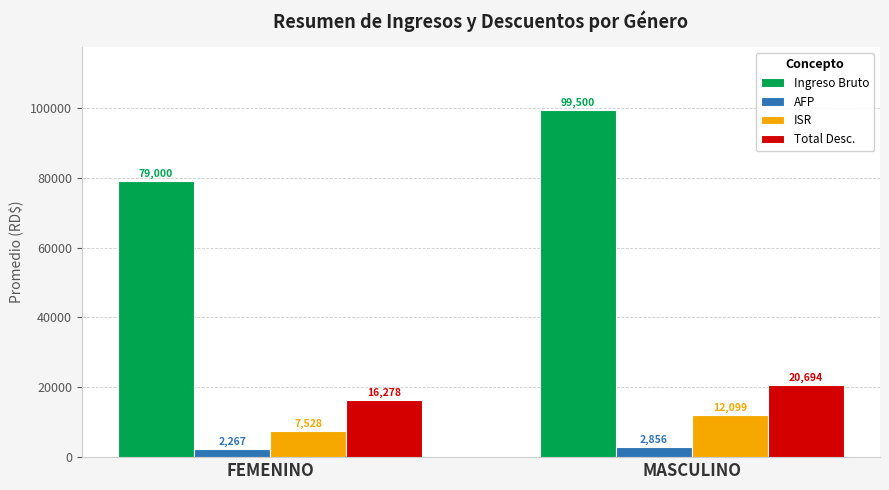

Rank the categories by ISR value from highest to lowest.

MASCULINO, FEMENINO